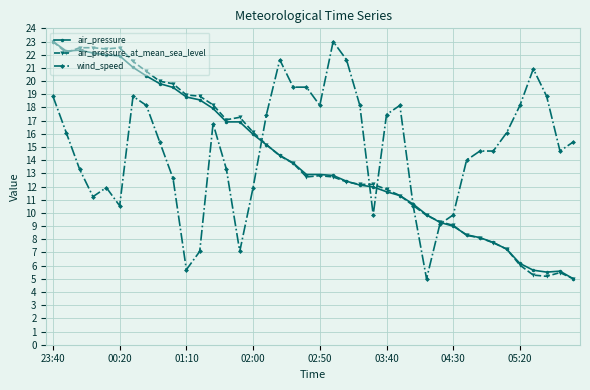

How many series are shown in this chart?

3